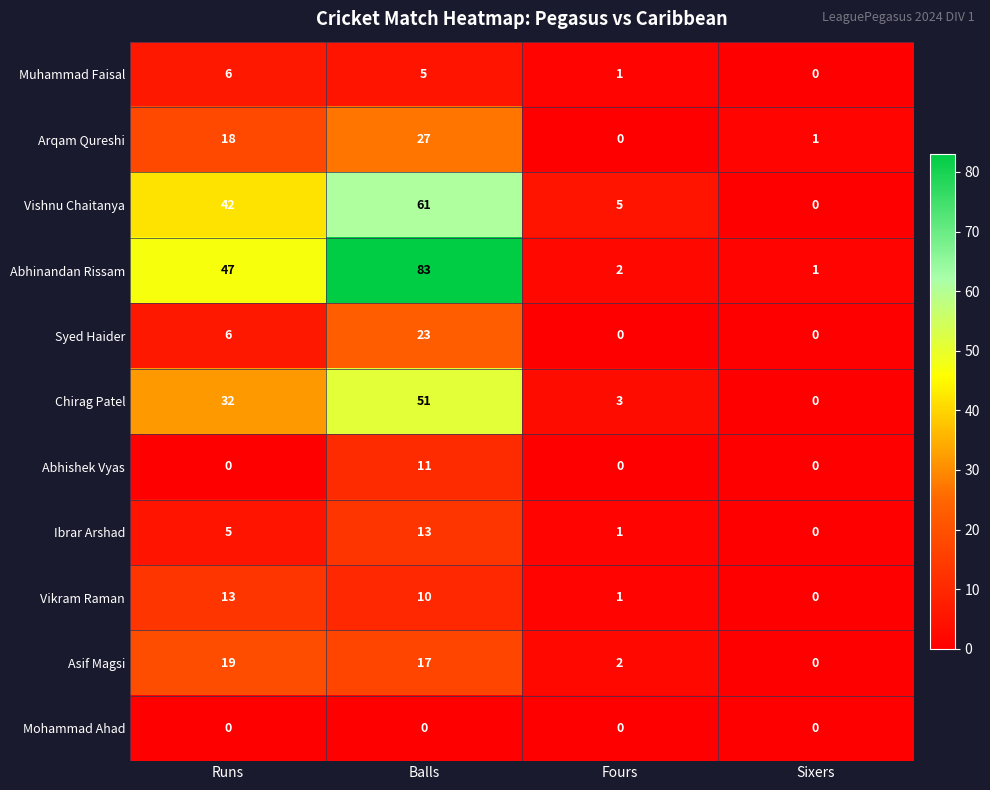

Is it true that Arqam Qureshi equals 18 at Fours?

False